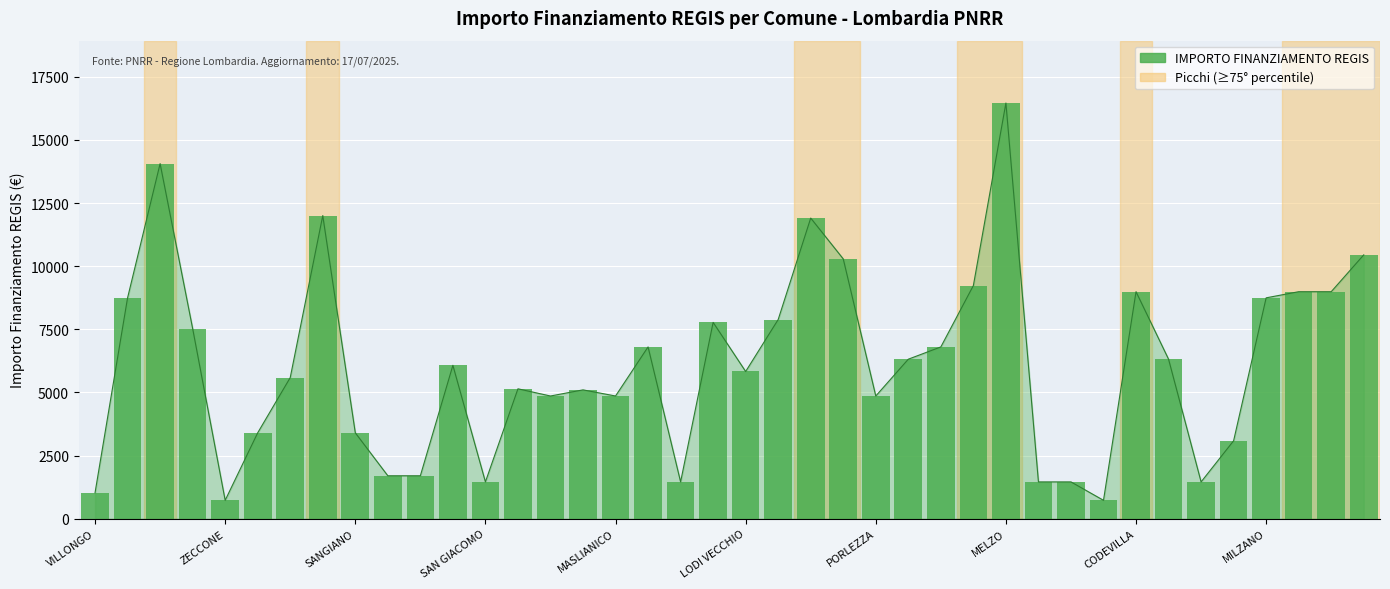

The value at 14 is 4860. True or false?

True